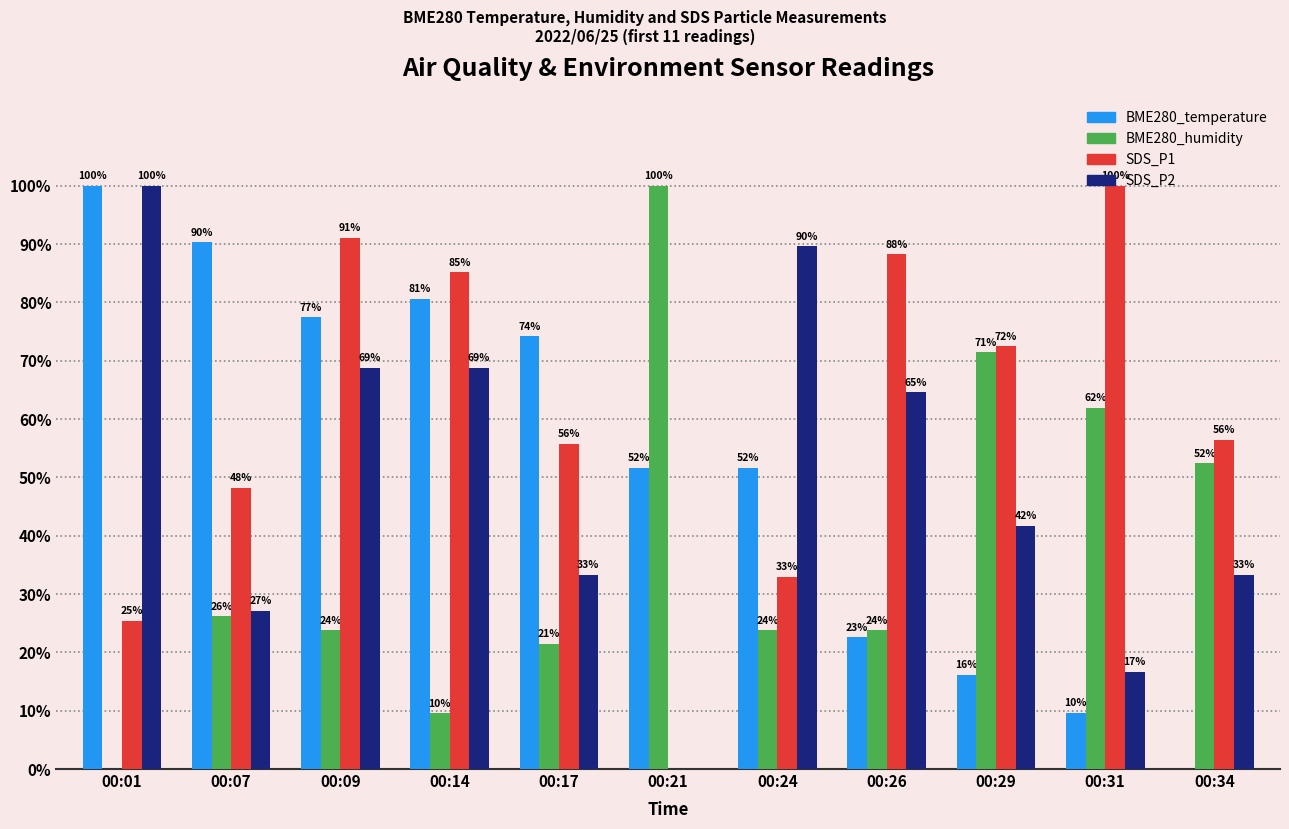

Which series has the largest total across all categories?

SDS_P1